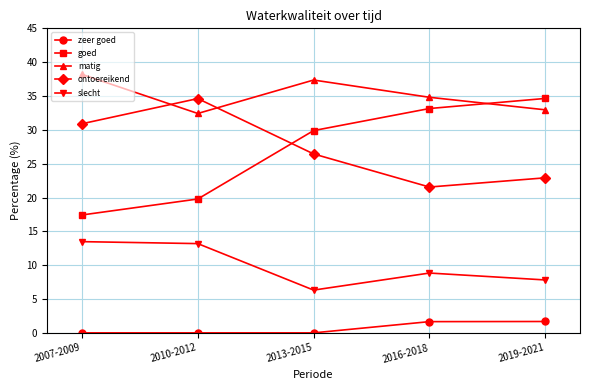

At which category does matig reach its first local valley?

2010-2012